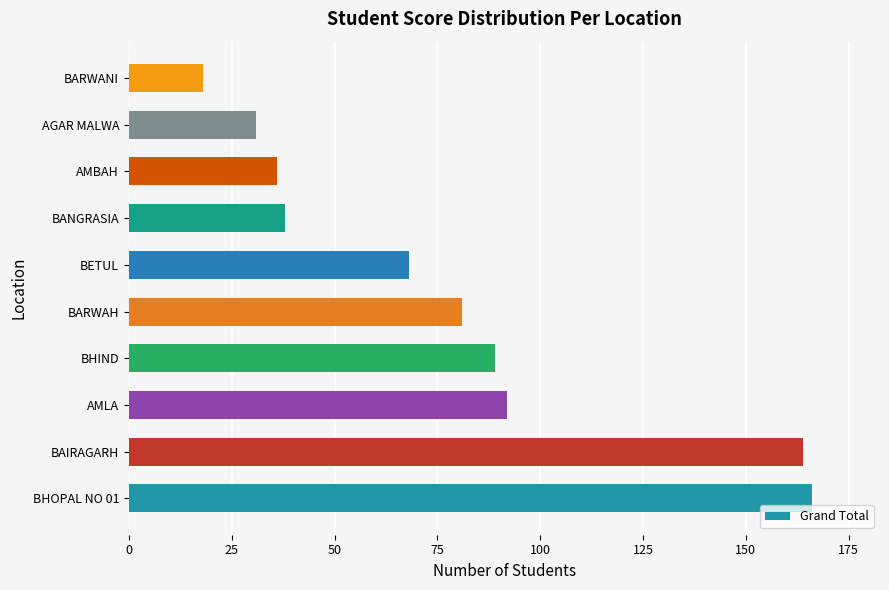

Which category has the lowest value across all series?

BARWANI